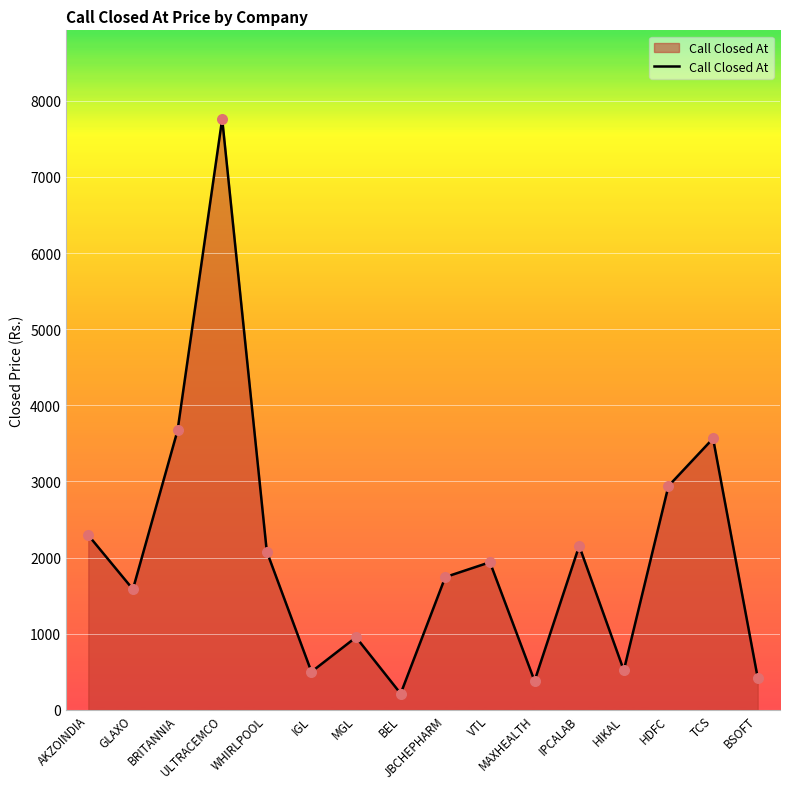

What is the change in value from WHIRLPOOL to VTL?

-140.0